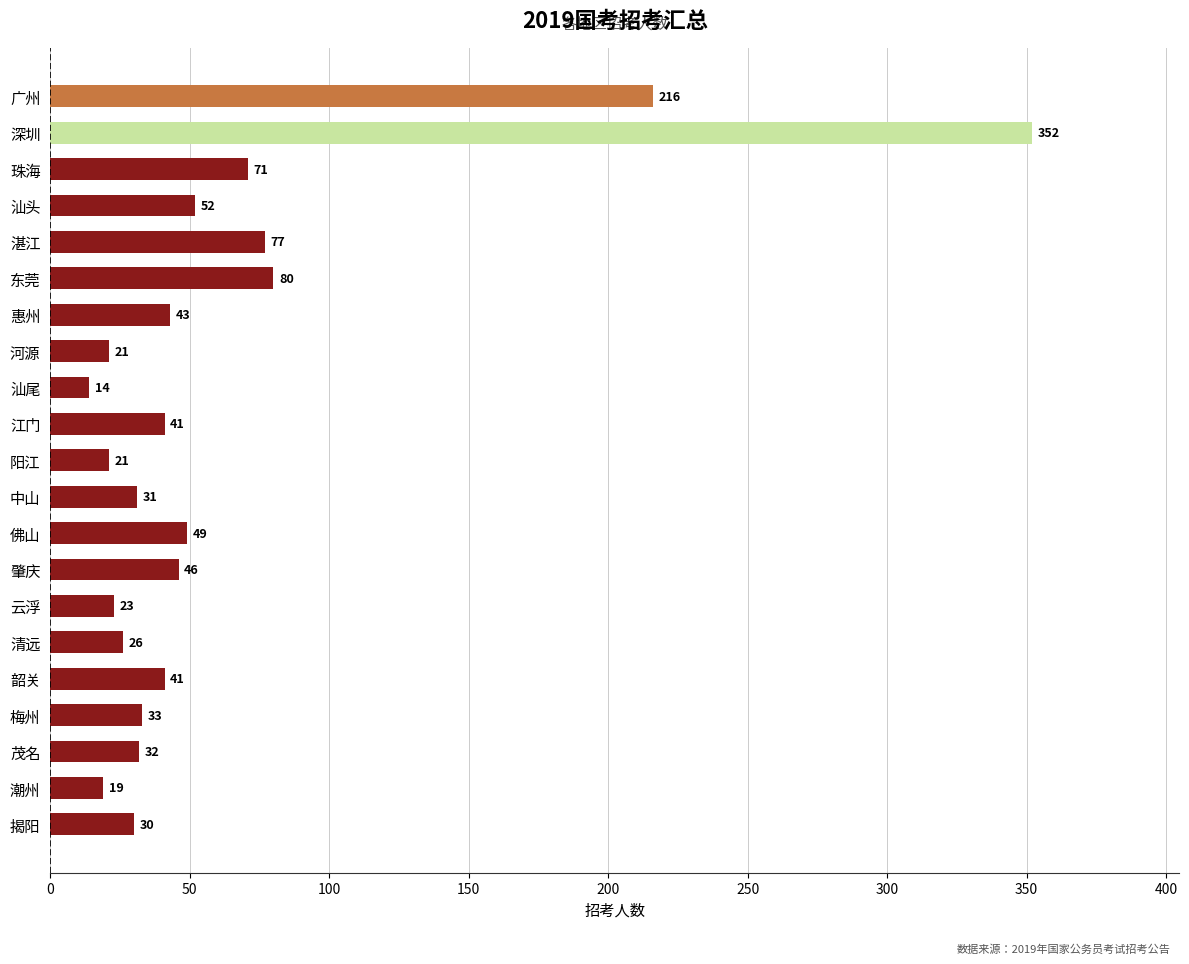

Reading top to bottom, transcribe all the data shown in this chart.

216	352	71	52	77	80	43	21	14	41	21	31	49	46	23	26	41	33	32	19	30